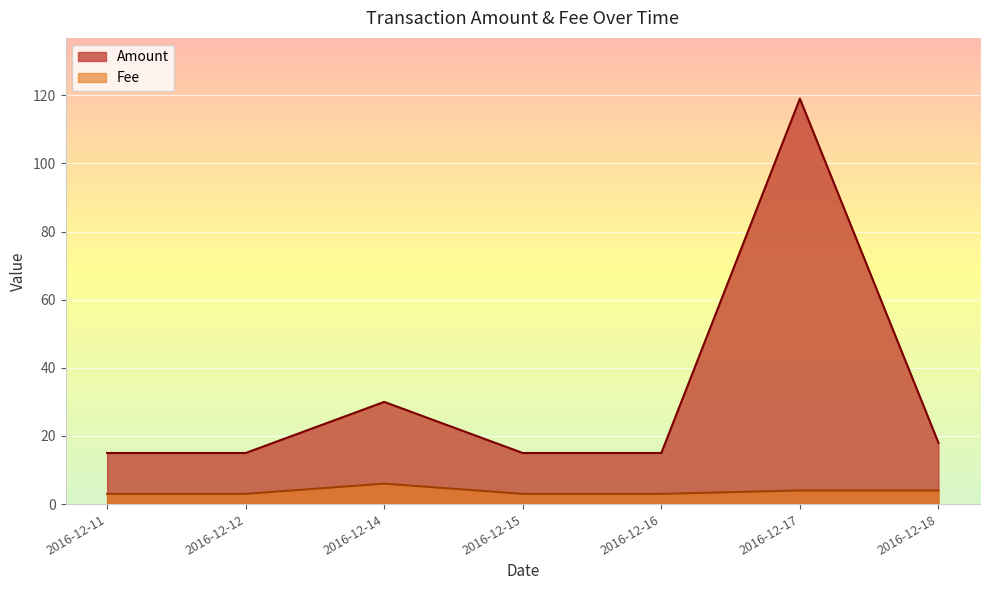

At how many categories does at least one series exceed 87?

1